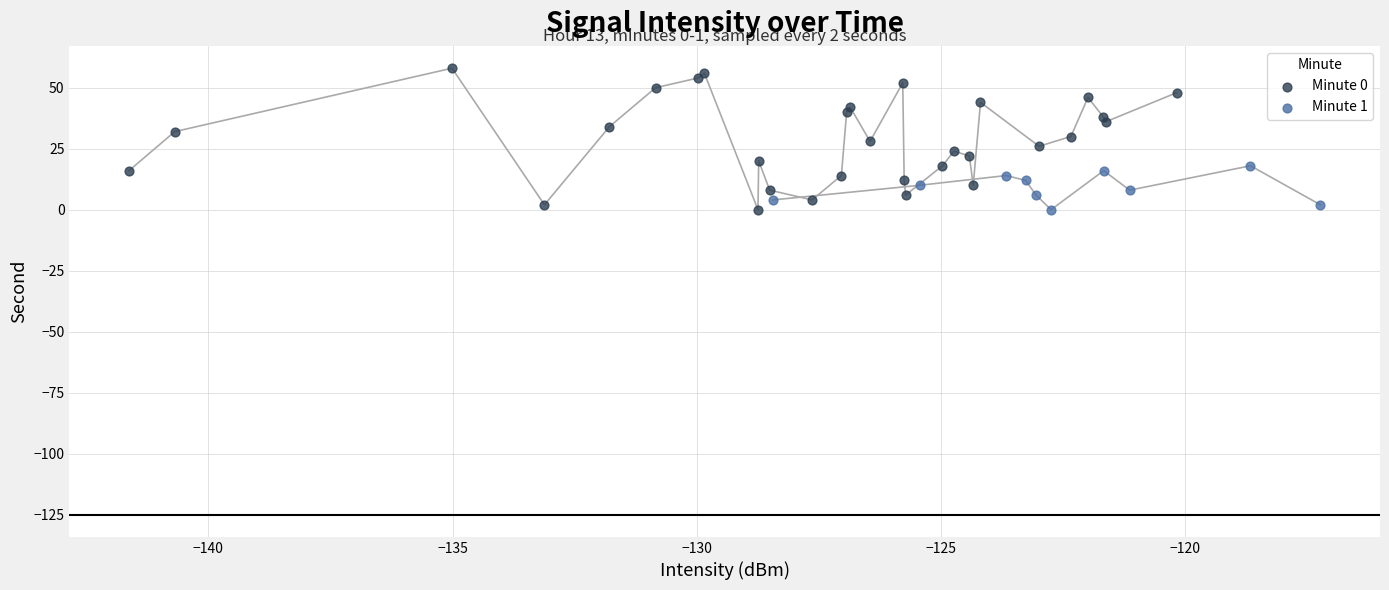

Which series has the widest spread of Y values?

Minute 0